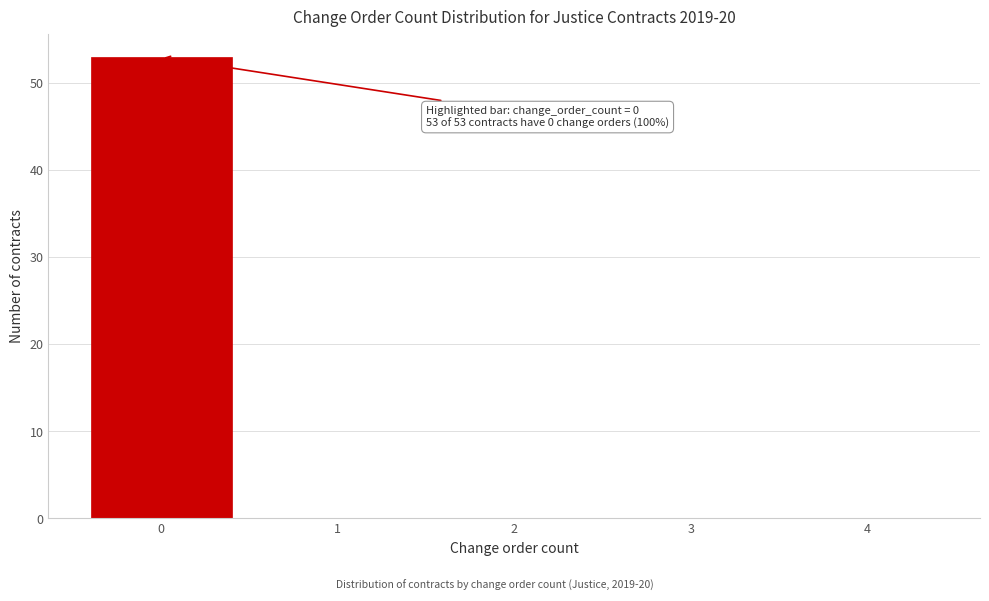

Reading left to right, extract all data points from this chart.

0=53	1=0	2=0	3=0	4=0